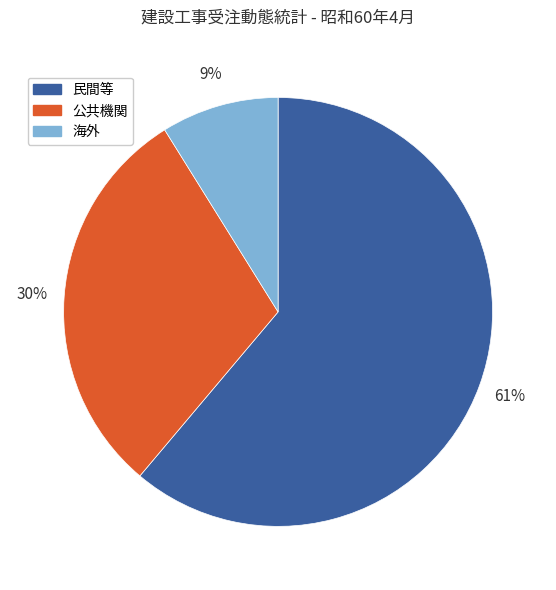

Rank the categories by value from lowest to highest.

海外, 公共機関, 民間等